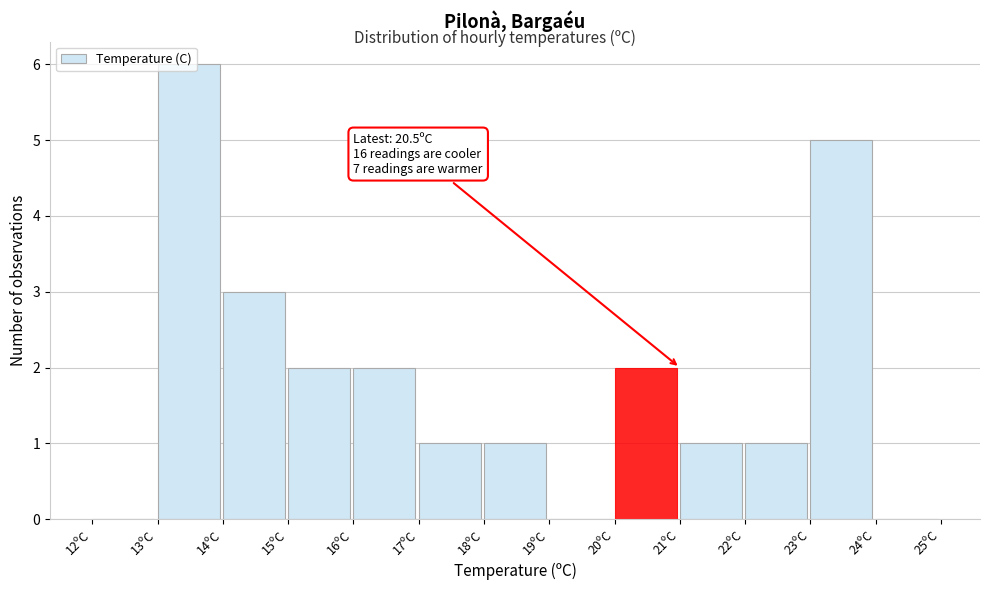

Which range on the x-axis has the tallest bar?

13 to 14